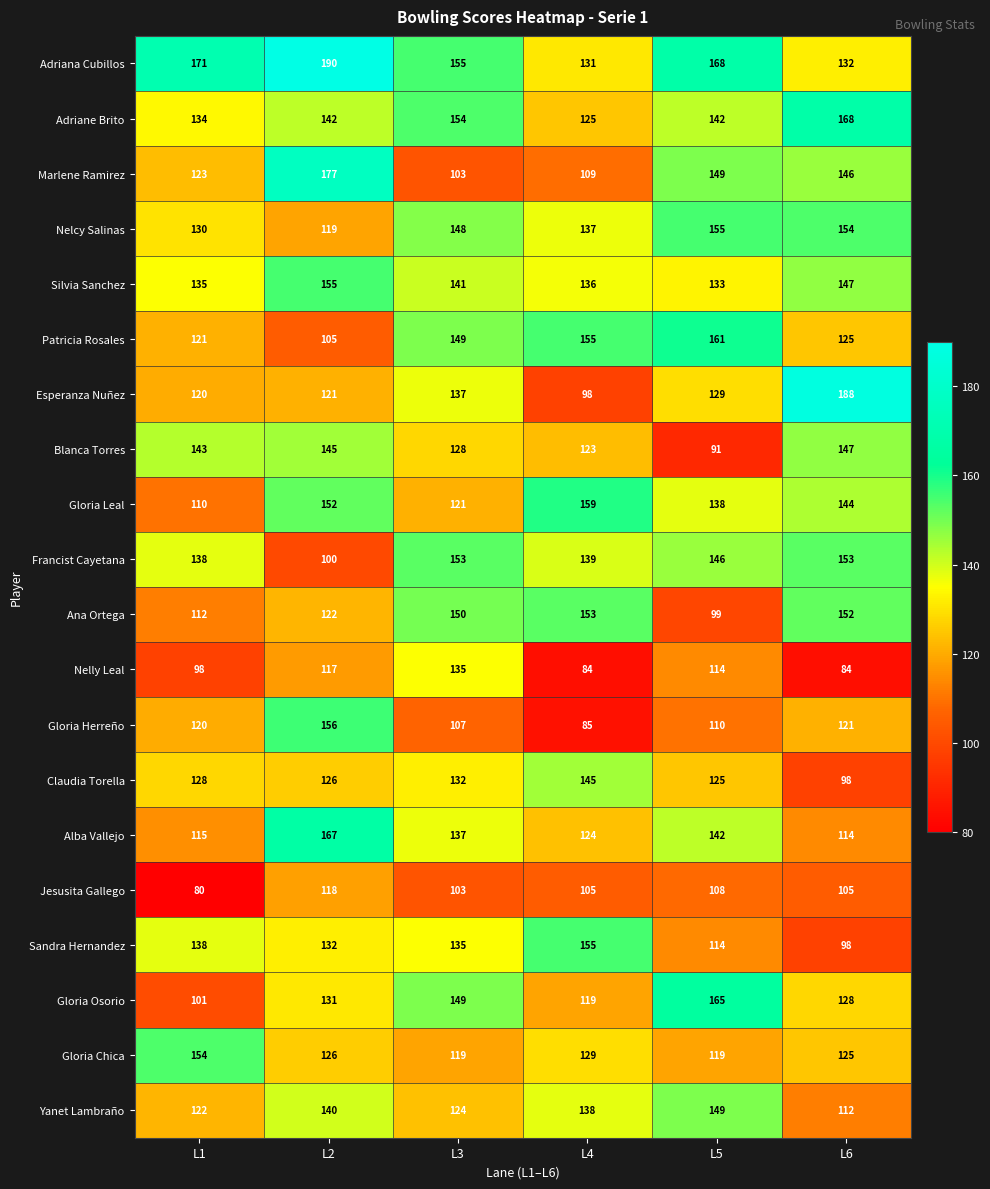

Which label corresponds to the largest value in the chart?

L2